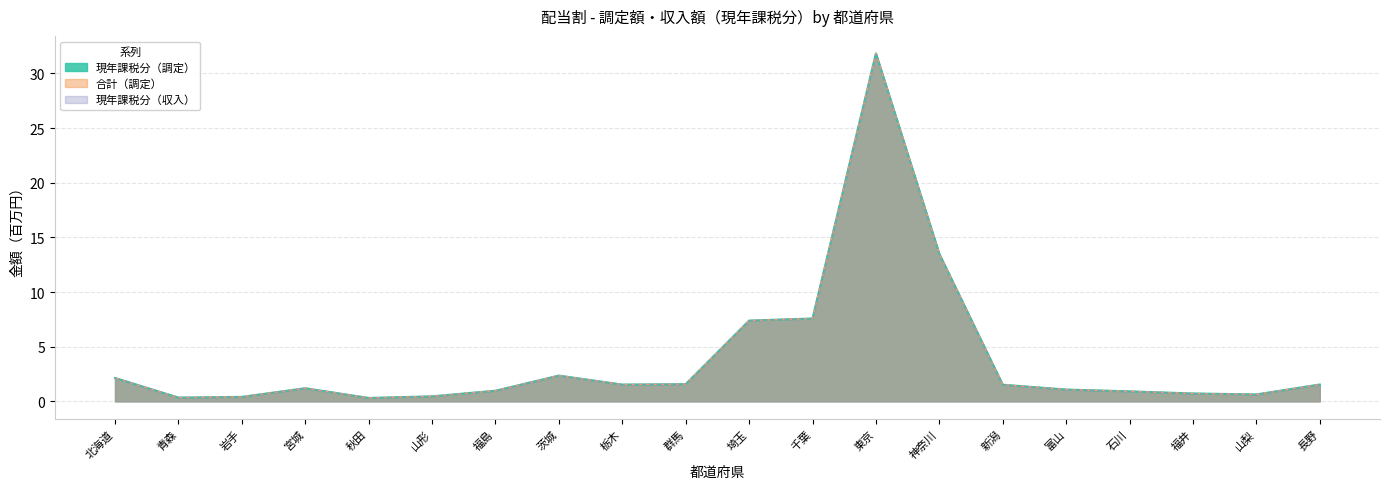

Between 宮城 and 茨城, which is larger?

茨城